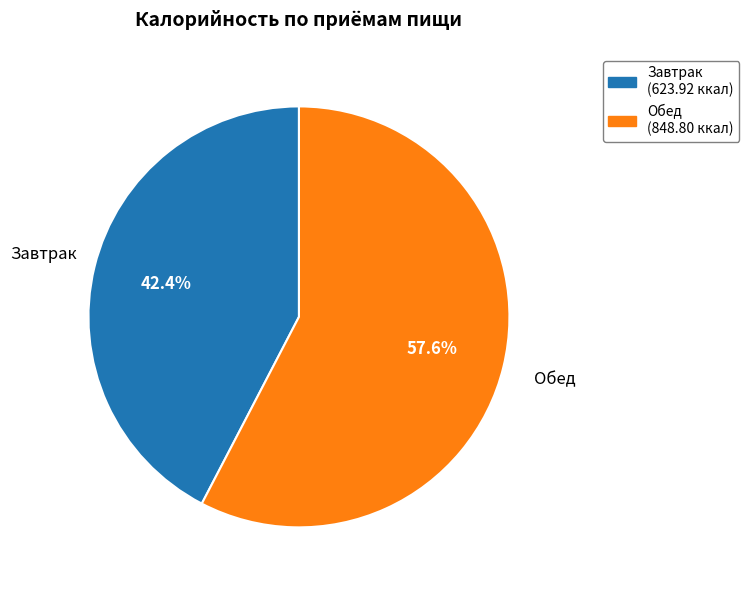

Approximately how many times larger is the value at Завтрак compared to Обед?

0.7